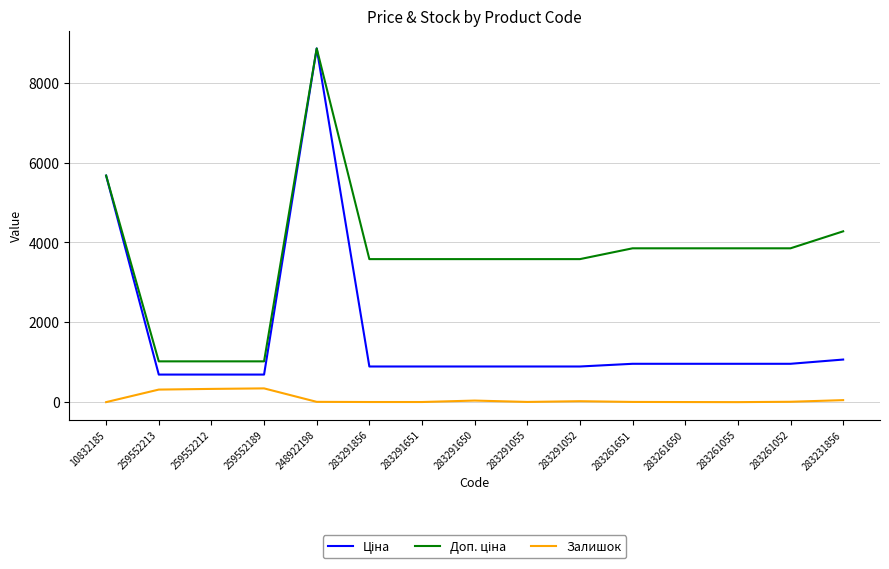

The Залишок series shows 335.0 at 259552212. True or false?

True